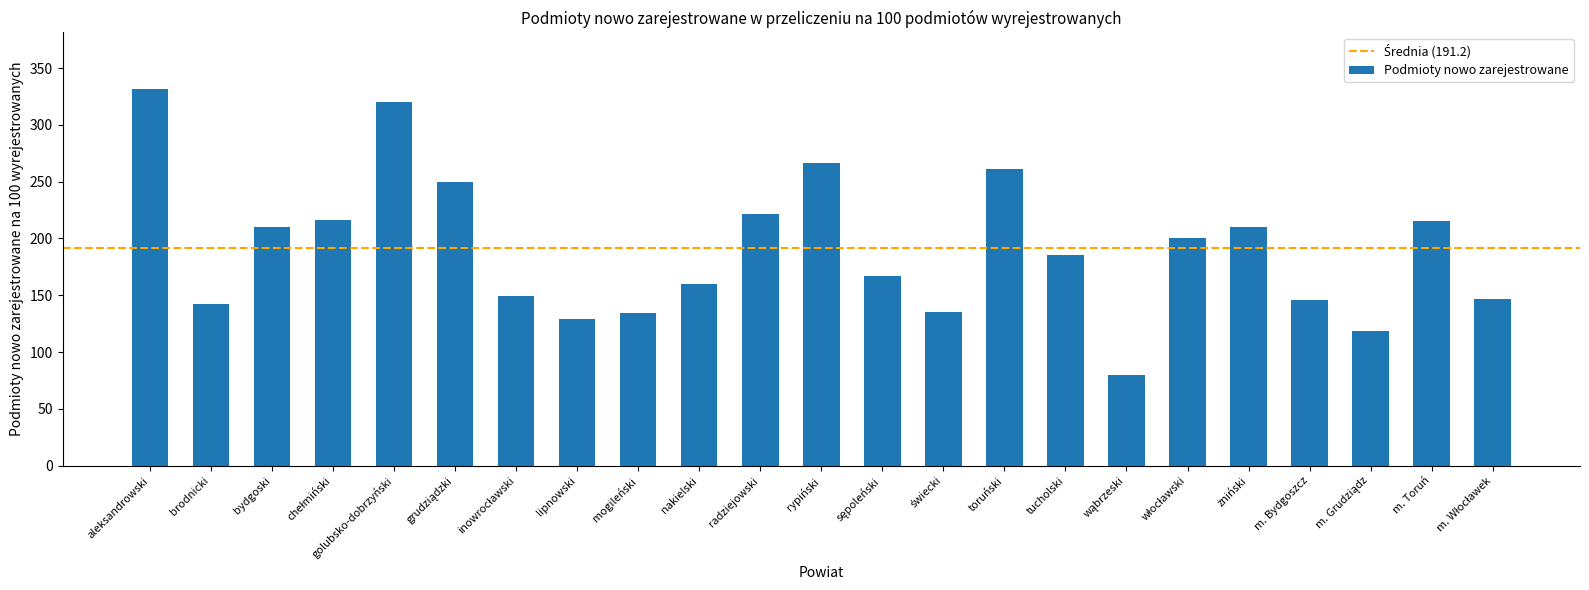

What is the value of the 16th bar from the left?

185.7